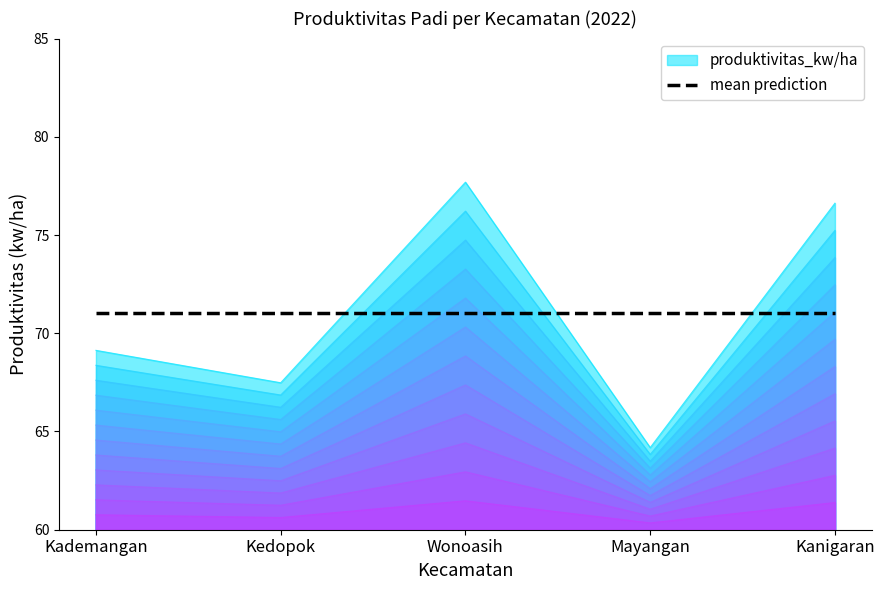

How many interior local valleys (lower than both neighbors) does the data have?

2